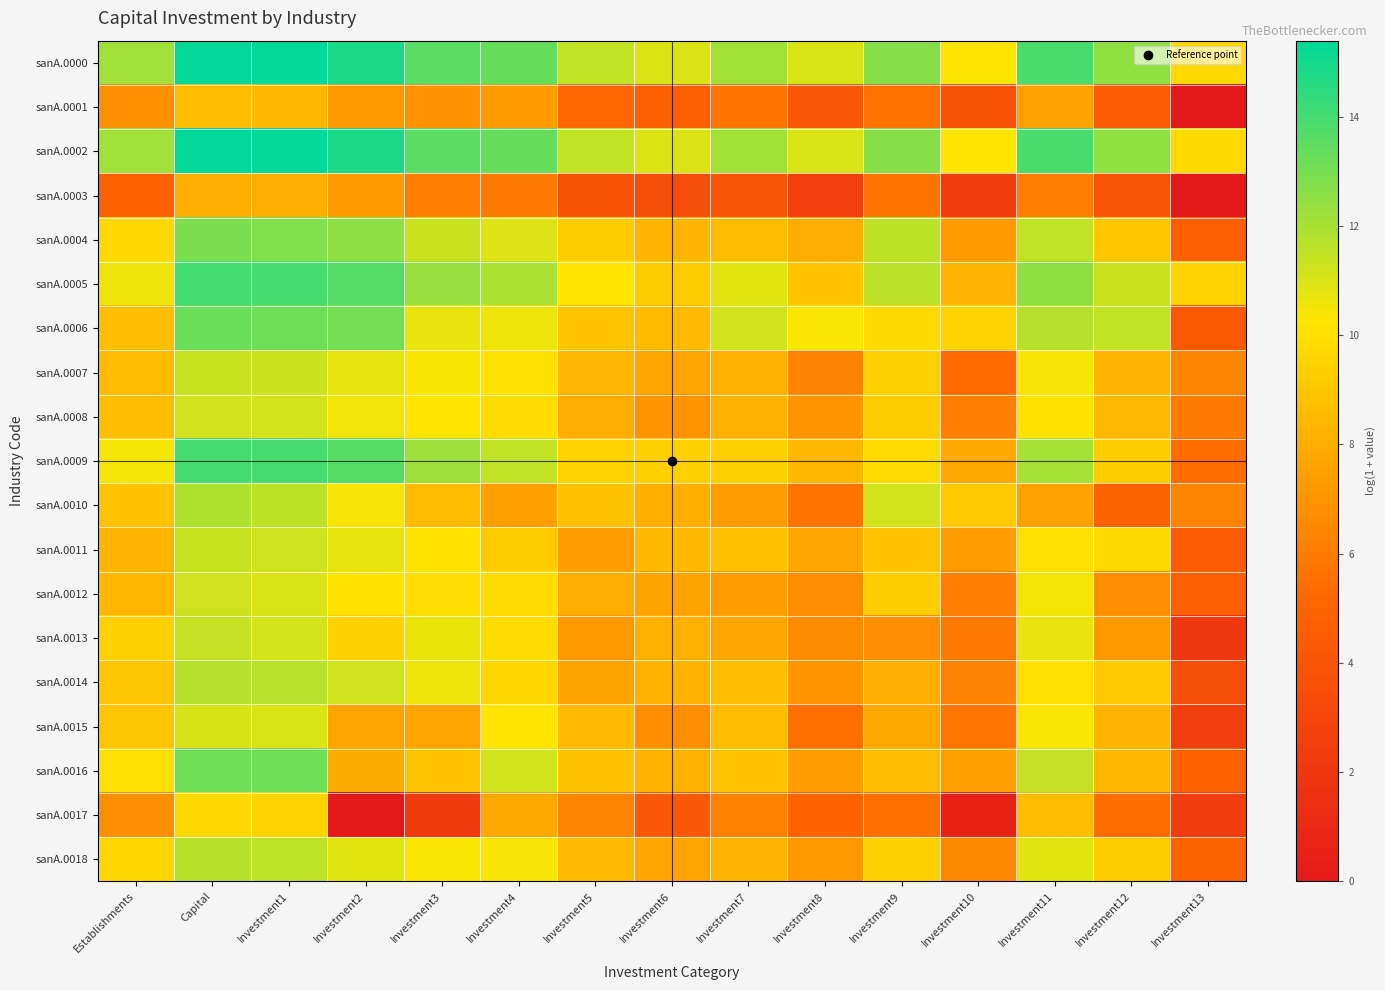

Between Investment7 and Investment12, which series saw the biggest shift?

sanA.0010